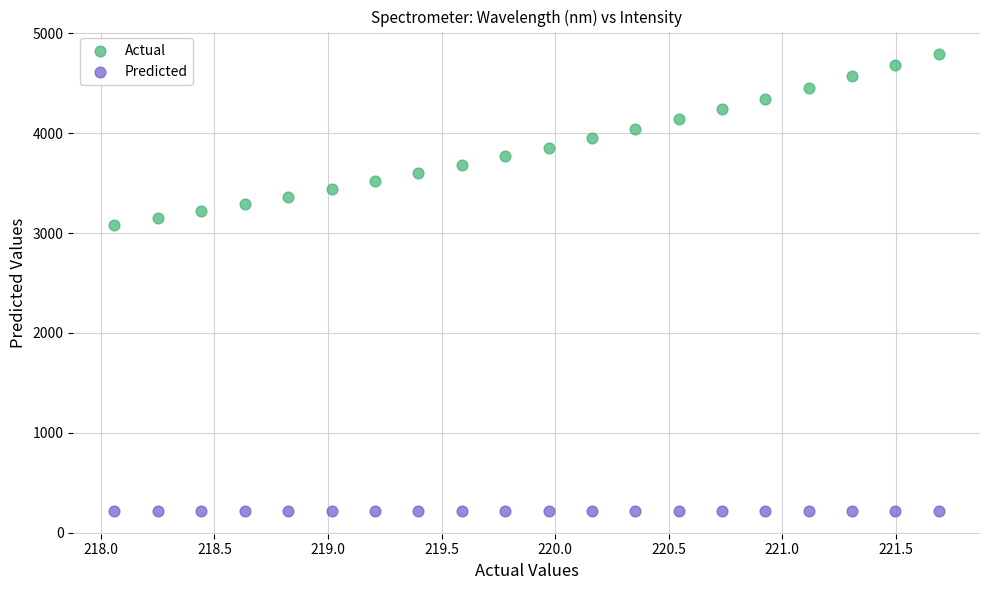

Across all series, what Y value is closest to 2504?

3085.1